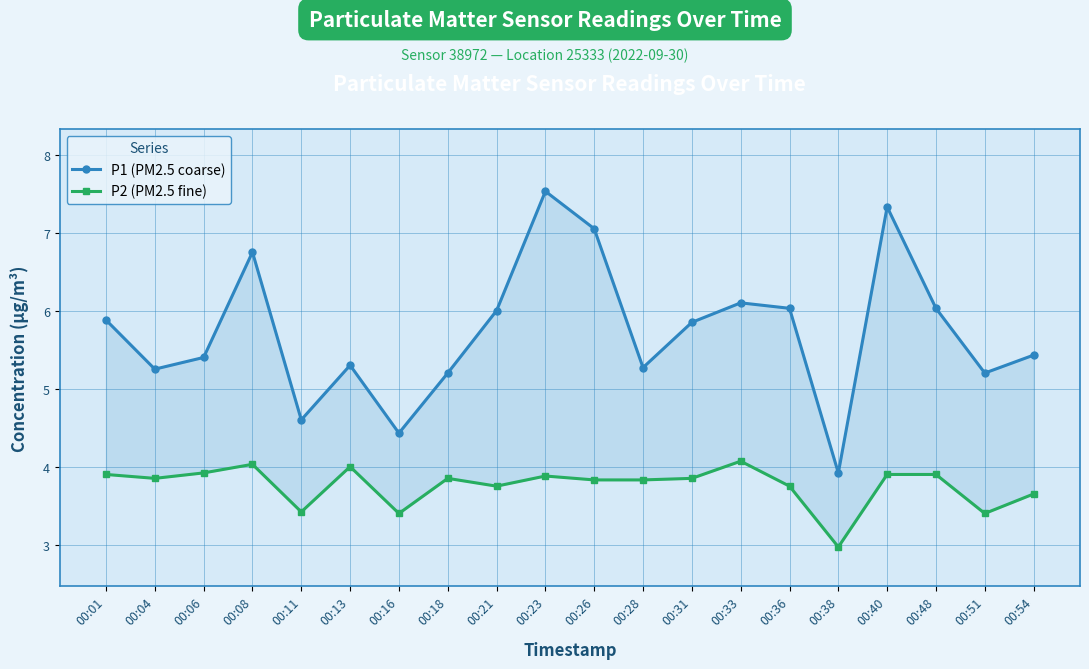

What is the difference between the maximum and minimum values in the P1 (PM2.5 coarse) series?

3.6